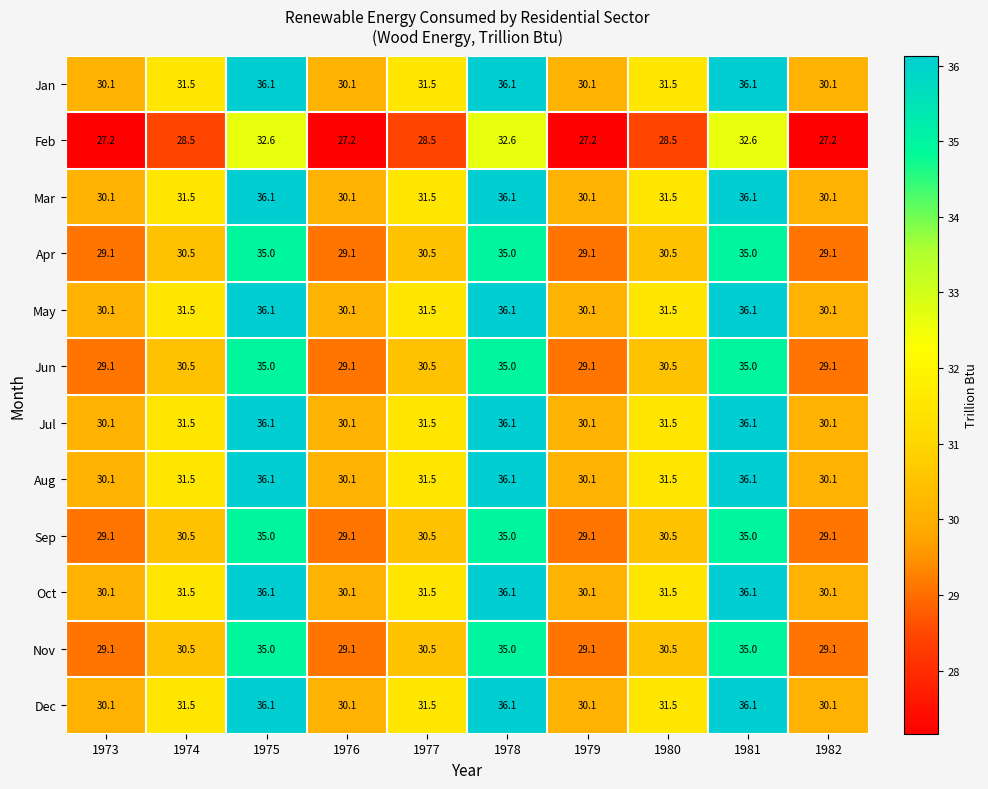

Is it true that Apr equals 12.8 at 1977?

False